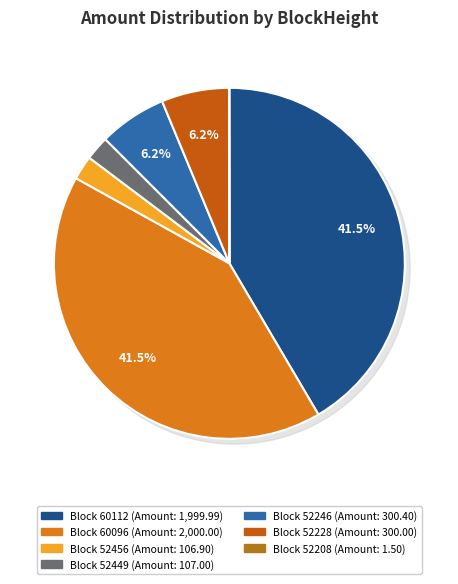

The 52228 slice represents 6% of the pie. True or false?

True